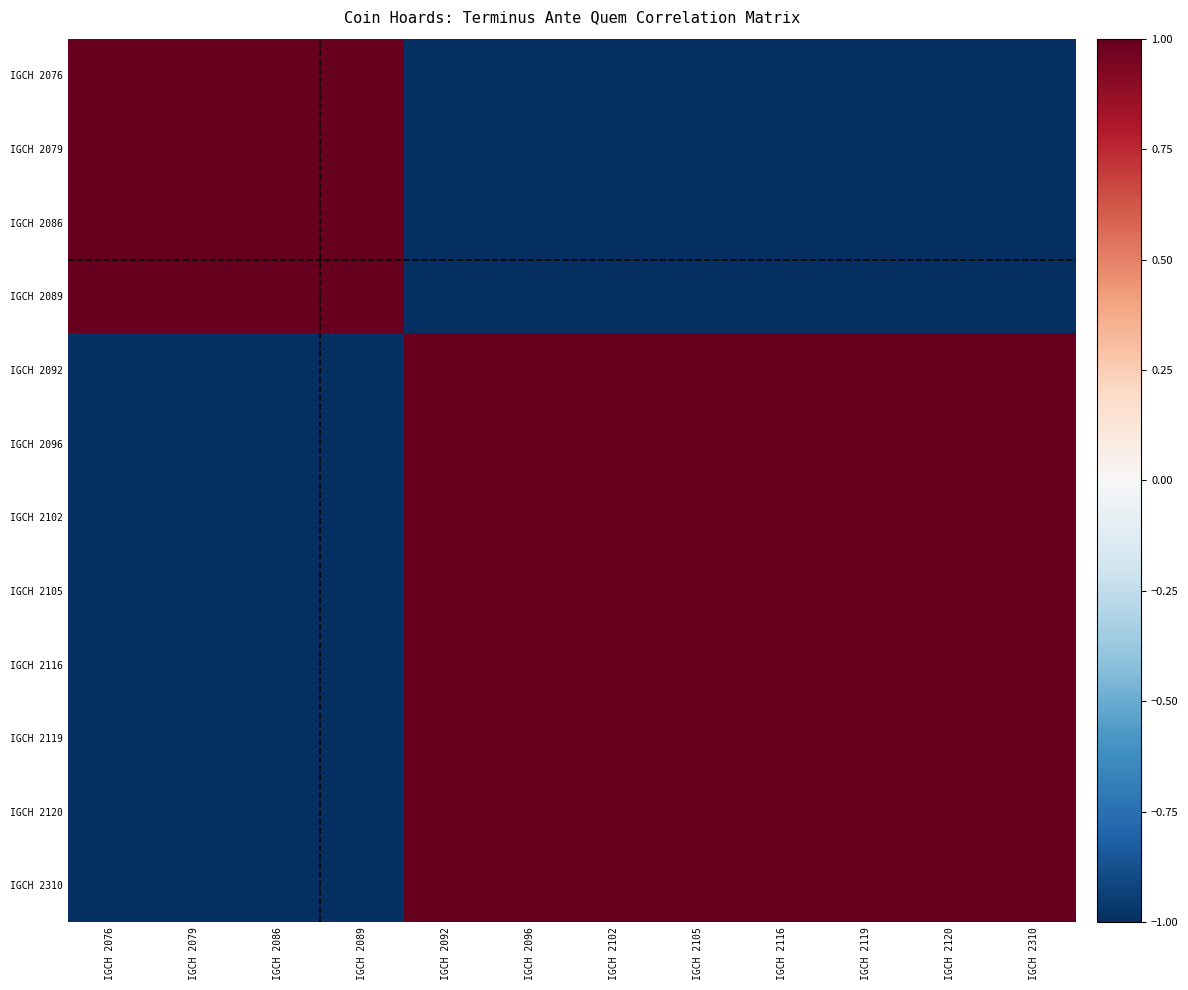

Reading right to left, extract all data points from this chart.

IGCH 2076: IGCH 2310=-1	IGCH 2120=-1	IGCH 2119=-1	IGCH 2116=-1	IGCH 2105=-1	IGCH 2102=-1	IGCH 2096=-1	IGCH 2092=-1	IGCH 2089=1	IGCH 2086=1	IGCH 2079=1	IGCH 2076=1
IGCH 2079: IGCH 2310=-1	IGCH 2120=-1	IGCH 2119=-1	IGCH 2116=-1	IGCH 2105=-1	IGCH 2102=-1	IGCH 2096=-1	IGCH 2092=-1	IGCH 2089=1	IGCH 2086=1	IGCH 2079=1	IGCH 2076=1
IGCH 2086: IGCH 2310=-1	IGCH 2120=-1	IGCH 2119=-1	IGCH 2116=-1	IGCH 2105=-1	IGCH 2102=-1	IGCH 2096=-1	IGCH 2092=-1	IGCH 2089=1	IGCH 2086=1	IGCH 2079=1	IGCH 2076=1
IGCH 2089: IGCH 2310=-1	IGCH 2120=-1	IGCH 2119=-1	IGCH 2116=-1	IGCH 2105=-1	IGCH 2102=-1	IGCH 2096=-1	IGCH 2092=-1	IGCH 2089=1	IGCH 2086=1	IGCH 2079=1	IGCH 2076=1
IGCH 2092: IGCH 2310=1	IGCH 2120=1	IGCH 2119=1	IGCH 2116=1	IGCH 2105=1	IGCH 2102=1	IGCH 2096=1	IGCH 2092=1	IGCH 2089=-1	IGCH 2086=-1	IGCH 2079=-1	IGCH 2076=-1
IGCH 2096: IGCH 2310=1	IGCH 2120=1	IGCH 2119=1	IGCH 2116=1	IGCH 2105=1	IGCH 2102=1	IGCH 2096=1	IGCH 2092=1	IGCH 2089=-1	IGCH 2086=-1	IGCH 2079=-1	IGCH 2076=-1
IGCH 2102: IGCH 2310=1	IGCH 2120=1	IGCH 2119=1	IGCH 2116=1	IGCH 2105=1	IGCH 2102=1	IGCH 2096=1	IGCH 2092=1	IGCH 2089=-1	IGCH 2086=-1	IGCH 2079=-1	IGCH 2076=-1
IGCH 2105: IGCH 2310=1	IGCH 2120=1	IGCH 2119=1	IGCH 2116=1	IGCH 2105=1	IGCH 2102=1	IGCH 2096=1	IGCH 2092=1	IGCH 2089=-1	IGCH 2086=-1	IGCH 2079=-1	IGCH 2076=-1
IGCH 2116: IGCH 2310=1	IGCH 2120=1	IGCH 2119=1	IGCH 2116=1	IGCH 2105=1	IGCH 2102=1	IGCH 2096=1	IGCH 2092=1	IGCH 2089=-1	IGCH 2086=-1	IGCH 2079=-1	IGCH 2076=-1
IGCH 2119: IGCH 2310=1	IGCH 2120=1	IGCH 2119=1	IGCH 2116=1	IGCH 2105=1	IGCH 2102=1	IGCH 2096=1	IGCH 2092=1	IGCH 2089=-1	IGCH 2086=-1	IGCH 2079=-1	IGCH 2076=-1
IGCH 2120: IGCH 2310=1	IGCH 2120=1	IGCH 2119=1	IGCH 2116=1	IGCH 2105=1	IGCH 2102=1	IGCH 2096=1	IGCH 2092=1	IGCH 2089=-1	IGCH 2086=-1	IGCH 2079=-1	IGCH 2076=-1
IGCH 2310: IGCH 2310=1	IGCH 2120=1	IGCH 2119=1	IGCH 2116=1	IGCH 2105=1	IGCH 2102=1	IGCH 2096=1	IGCH 2092=1	IGCH 2089=-1	IGCH 2086=-1	IGCH 2079=-1	IGCH 2076=-1